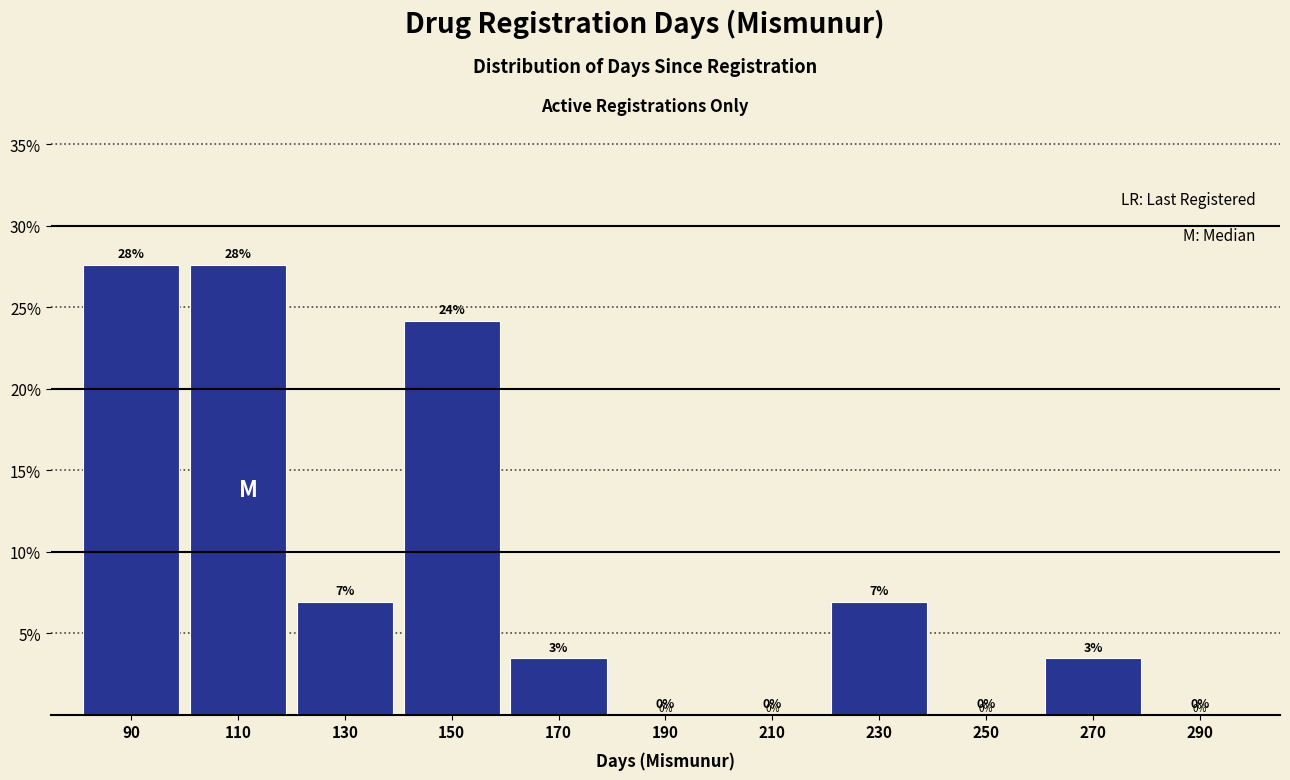

Is it true that the value at 110 is 49.1?

False